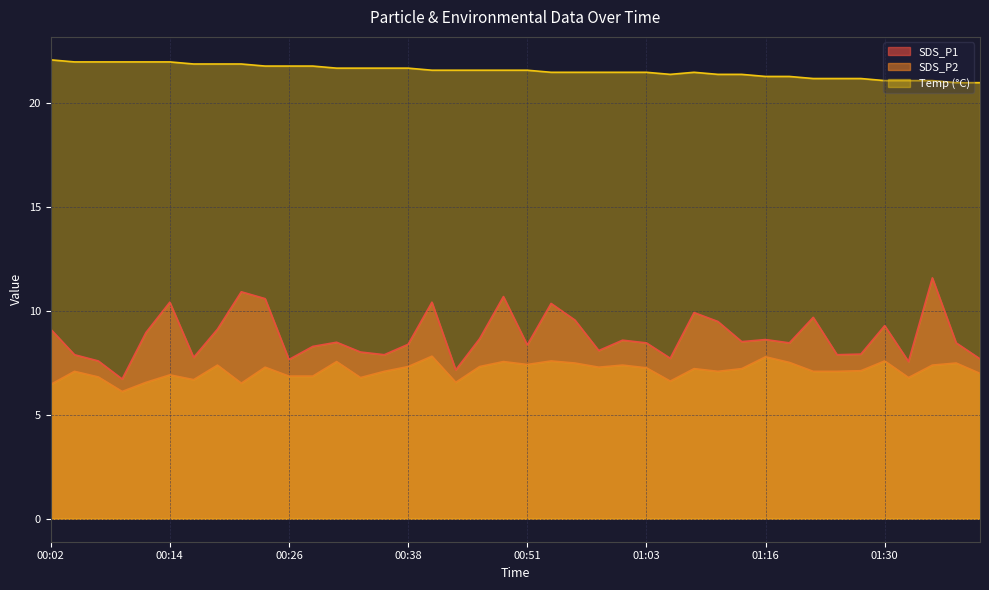

Rank the series by their maximum value, from lowest to highest.

SDS_P2, SDS_P1, Temp (°C)